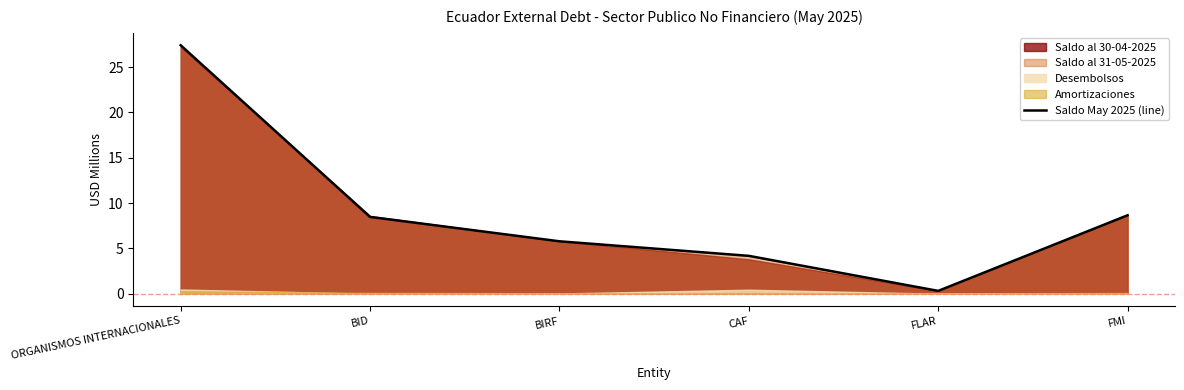

What is the label of the 6th point from the right?

ORGANISMOS INTERNACIONALES